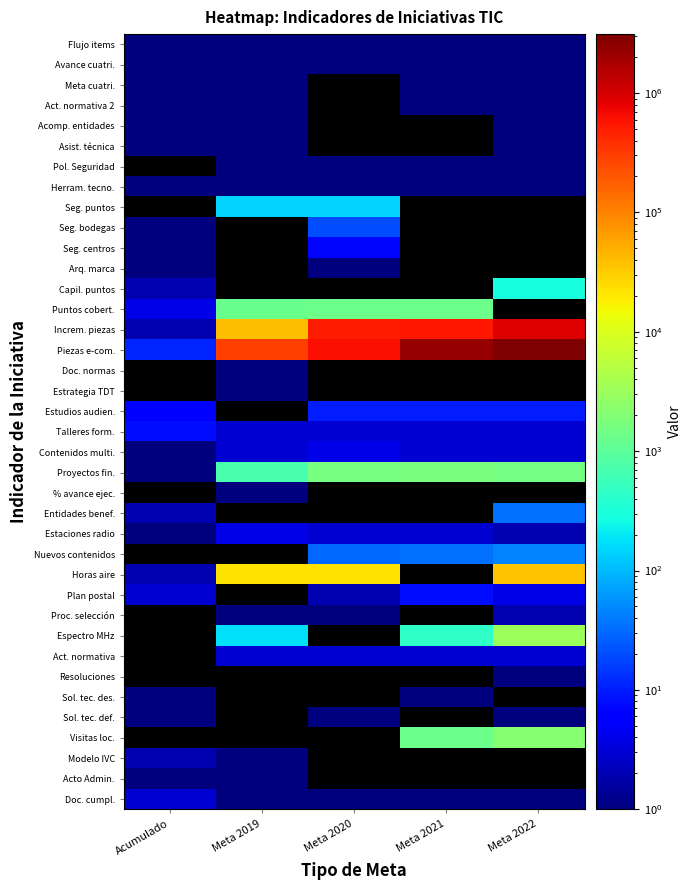

The value of Proyectos fin. at Meta 2019 is 717.0. True or false?

True